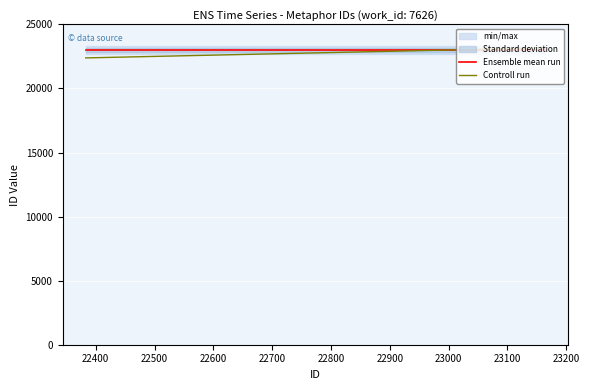

What is the maximum value for Ensemble mean run?

23006.6